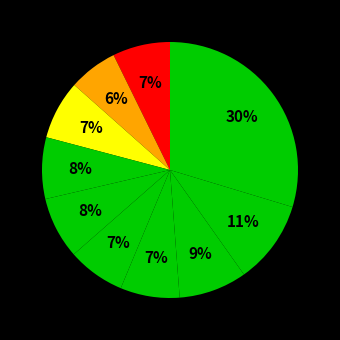

How many segments does this pie chart have?

10